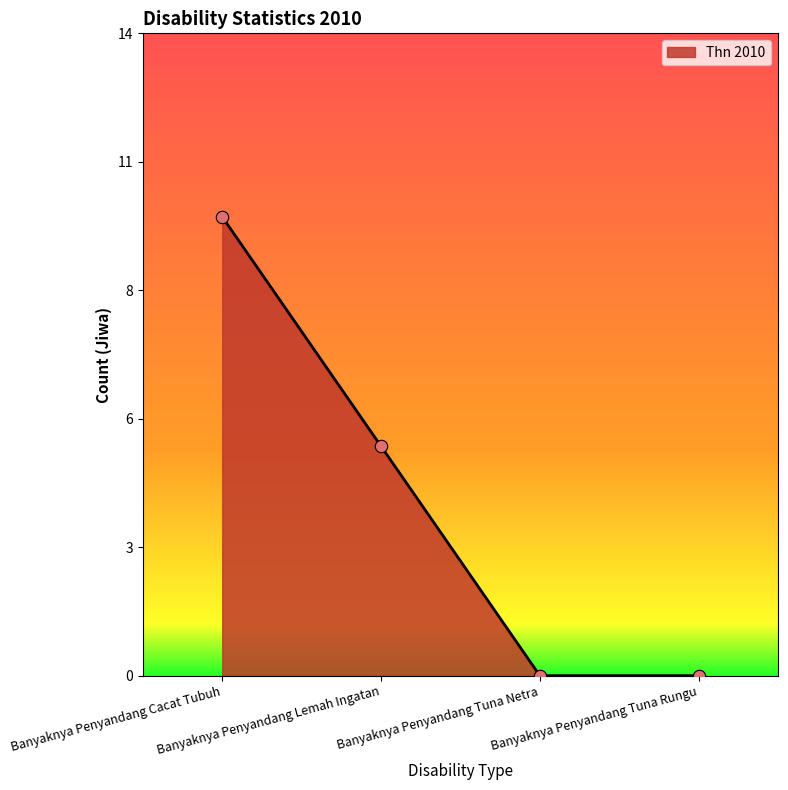

What is the change in value from Banyaknya Penyandang Cacat Tubuh to Banyaknya Penyandang Tuna Rungu?

-10